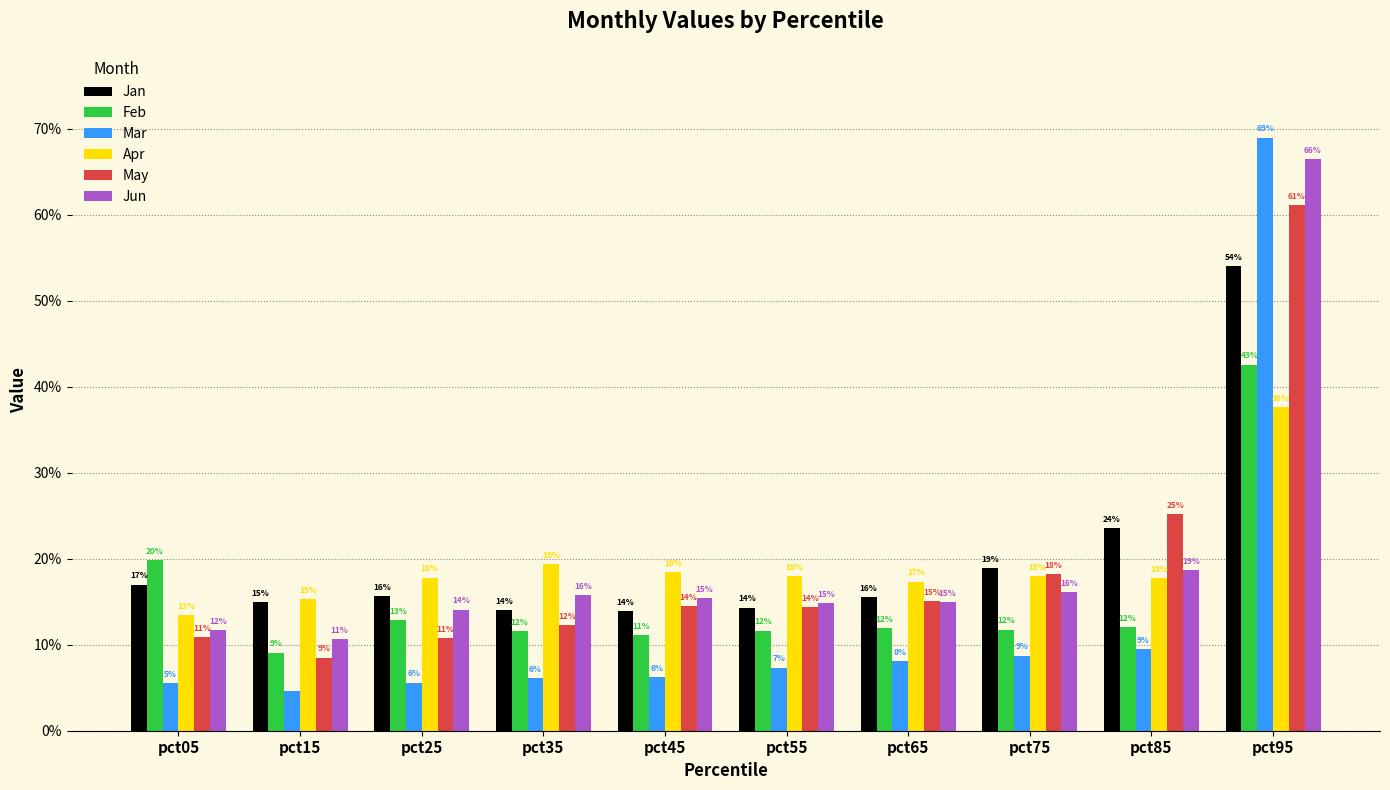

Which series has the largest range (max minus min)?

Mar